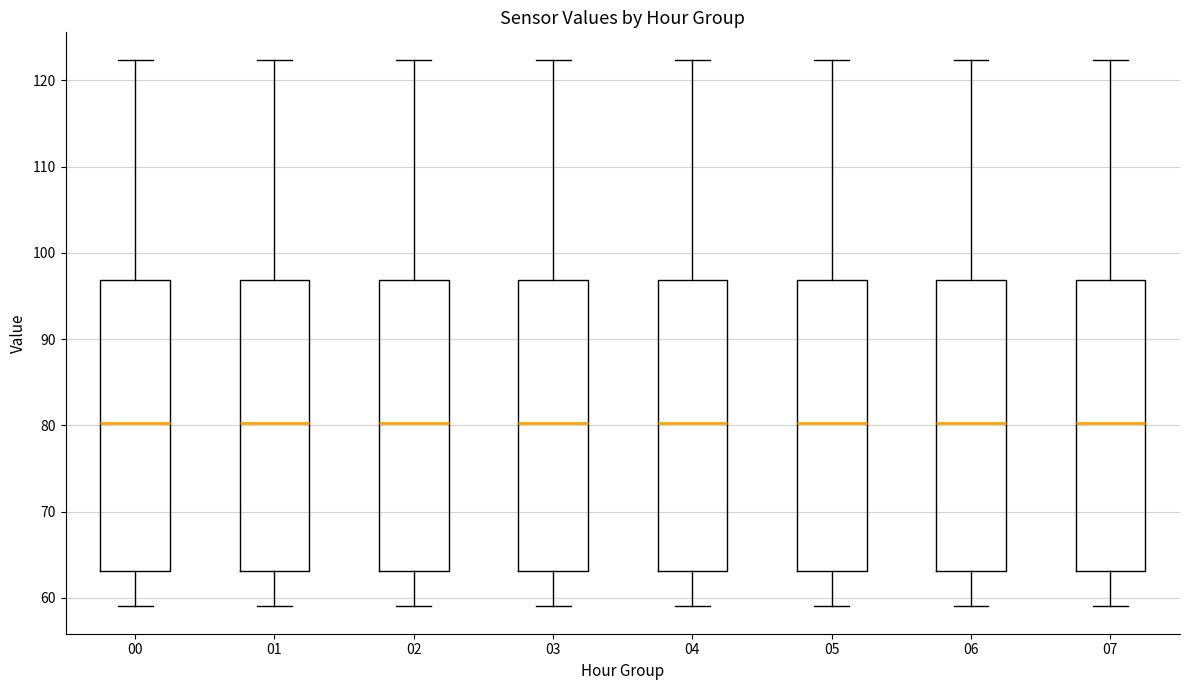

Reading left to right, transcribe this box plot: for each box, give where its median line is, the range the box spans, and where its two whiskers end, as read against the y-axis. The values are not printed on the chart, so give them approximately, as read against the axis.

00: median 80, box 63 to 97, whiskers 59 to 122
01: median 80, box 63 to 97, whiskers 59 to 122
02: median 80, box 63 to 97, whiskers 59 to 122
03: median 80, box 63 to 97, whiskers 59 to 122
04: median 80, box 63 to 97, whiskers 59 to 122
05: median 80, box 63 to 97, whiskers 59 to 122
06: median 80, box 63 to 97, whiskers 59 to 122
07: median 80, box 63 to 97, whiskers 59 to 122